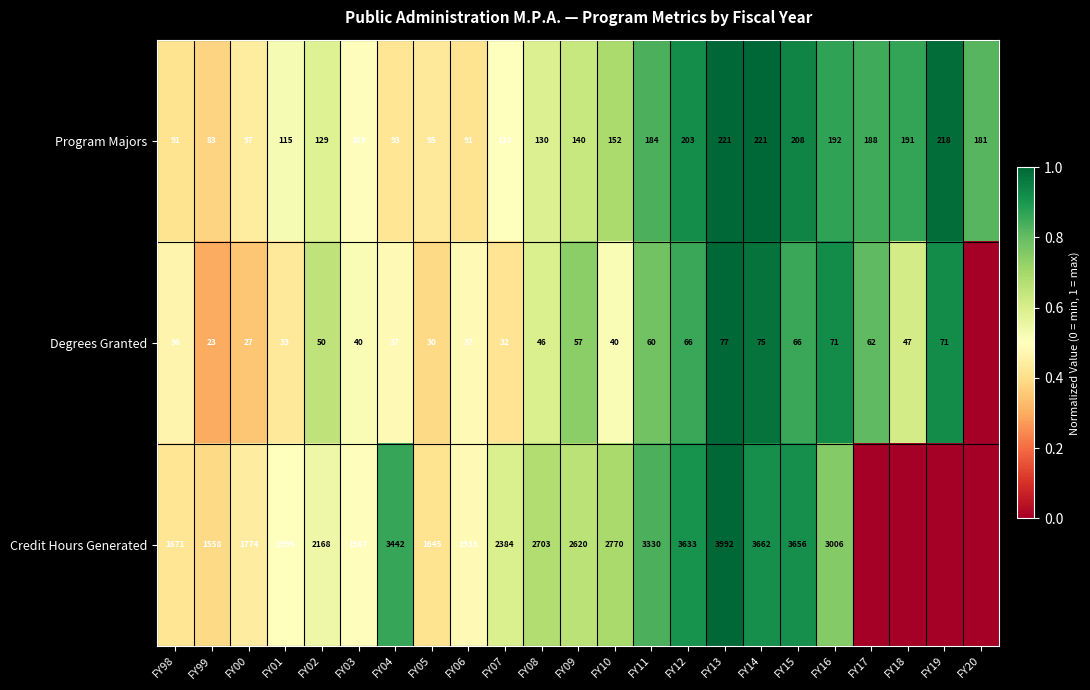

Count the number of categories in the chart.

23